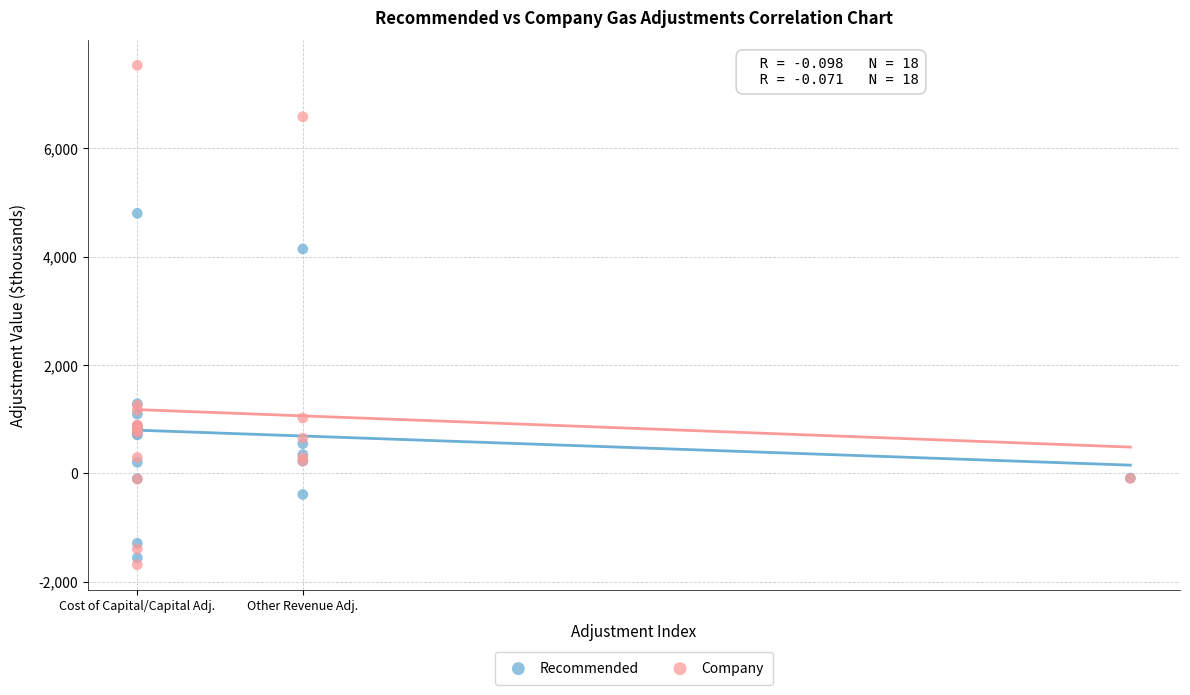

Which series reaches the minimum Y coordinate?

Company